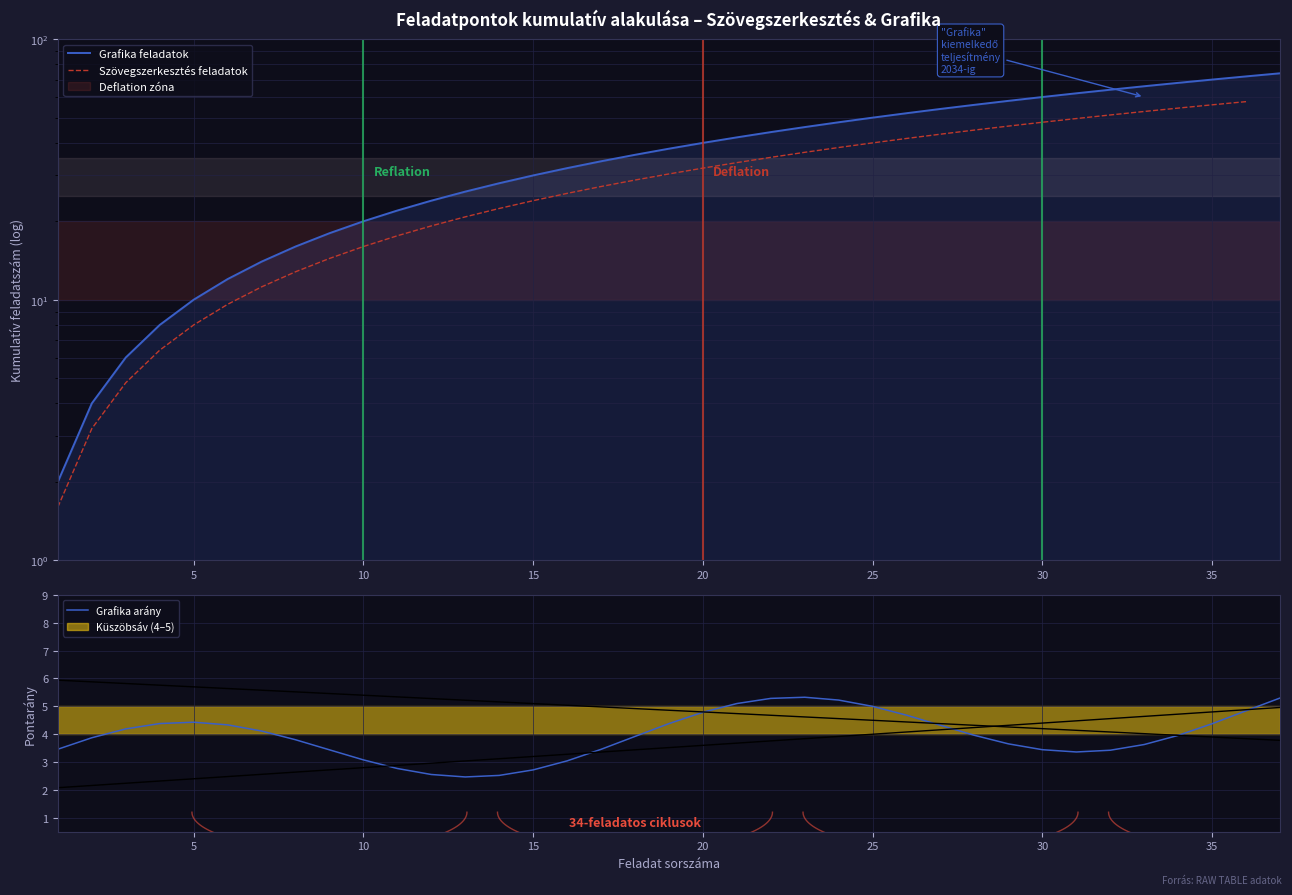

What is the value of the 16th point from the left?

32